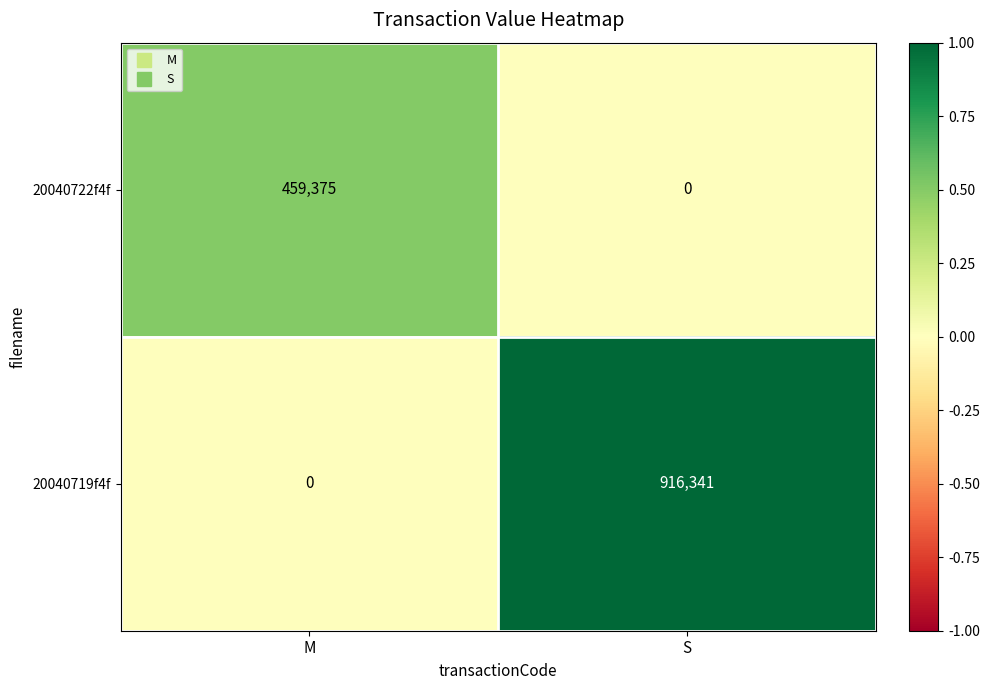

What is the difference between the maximum and minimum values in the 20040719f4f series?

916341